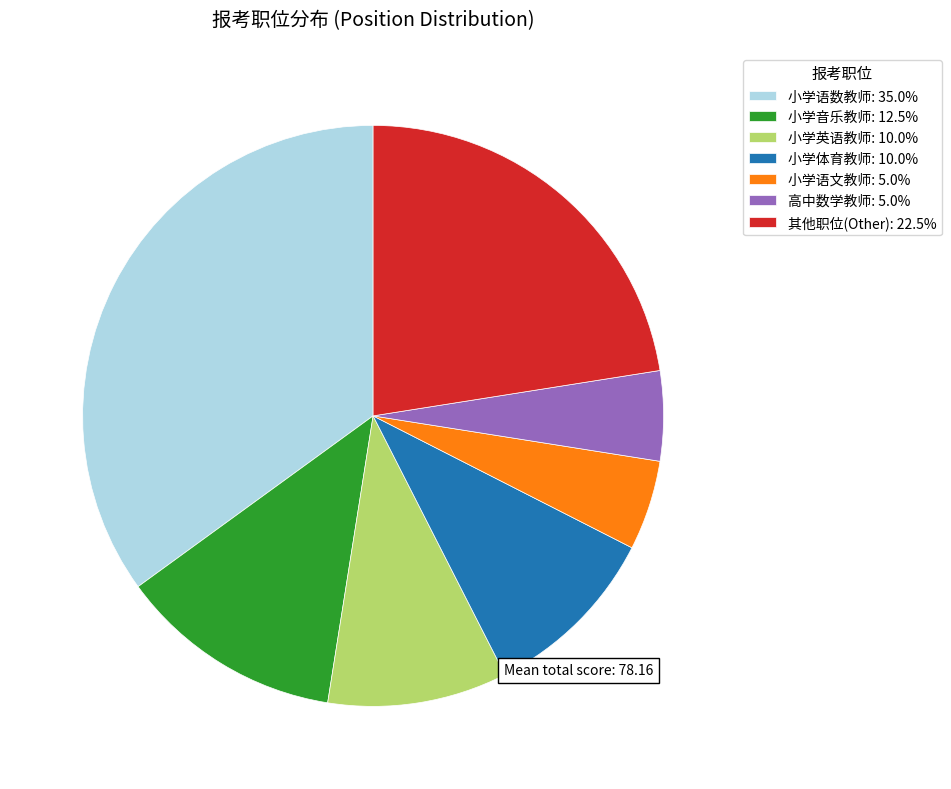

Do 小学体育教师: 10.0% and 小学音乐教师: 12.5% together represent more than half of the pie?

No